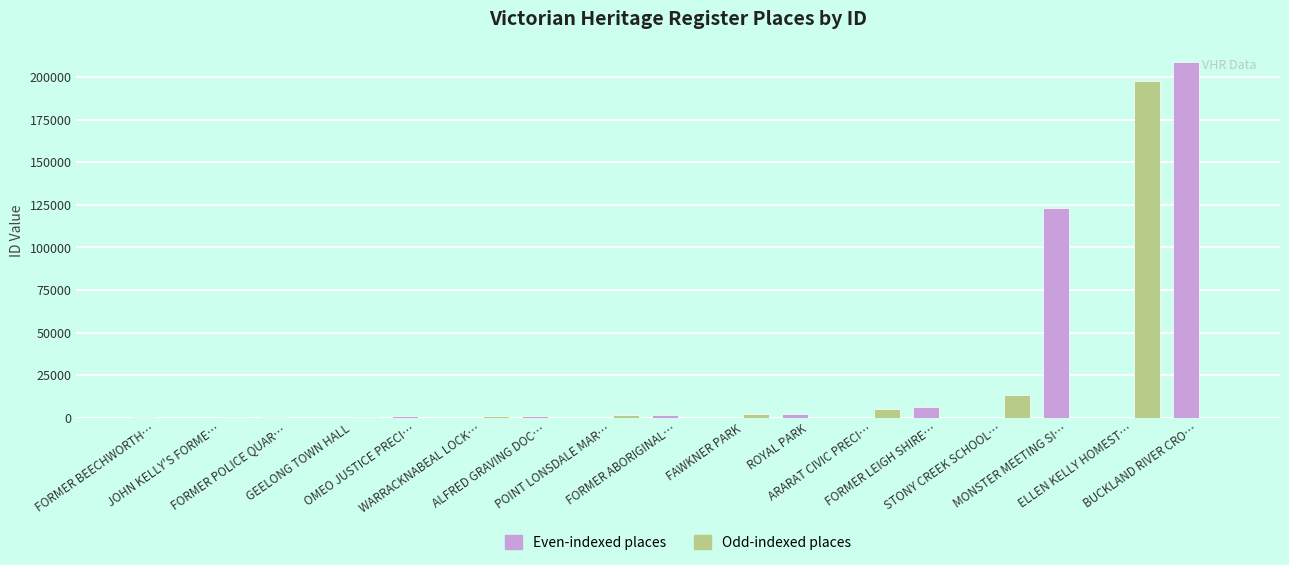

What is the total value across all series at STONY CREEK SCHOOL…?

13024